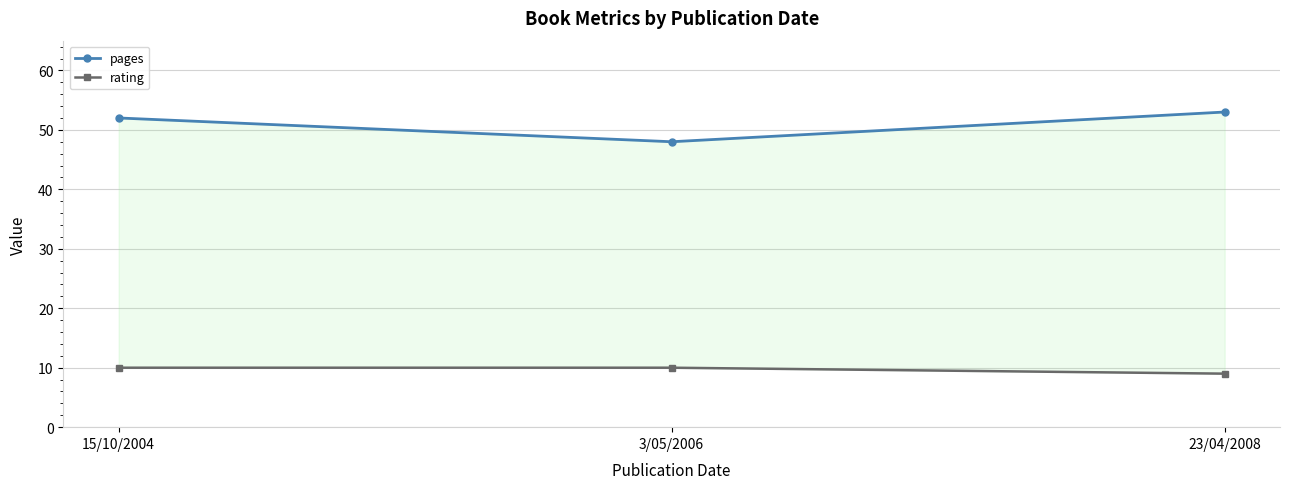

Which category has the highest value in the pages series?

23/04/2008